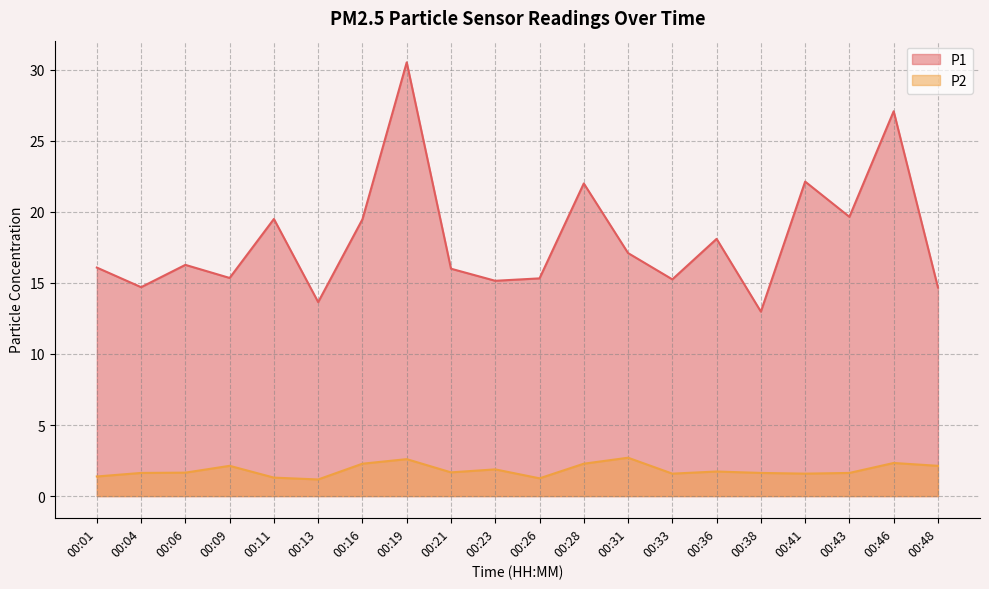

What is the difference between the highest and lowest values at 00:33?

13.7